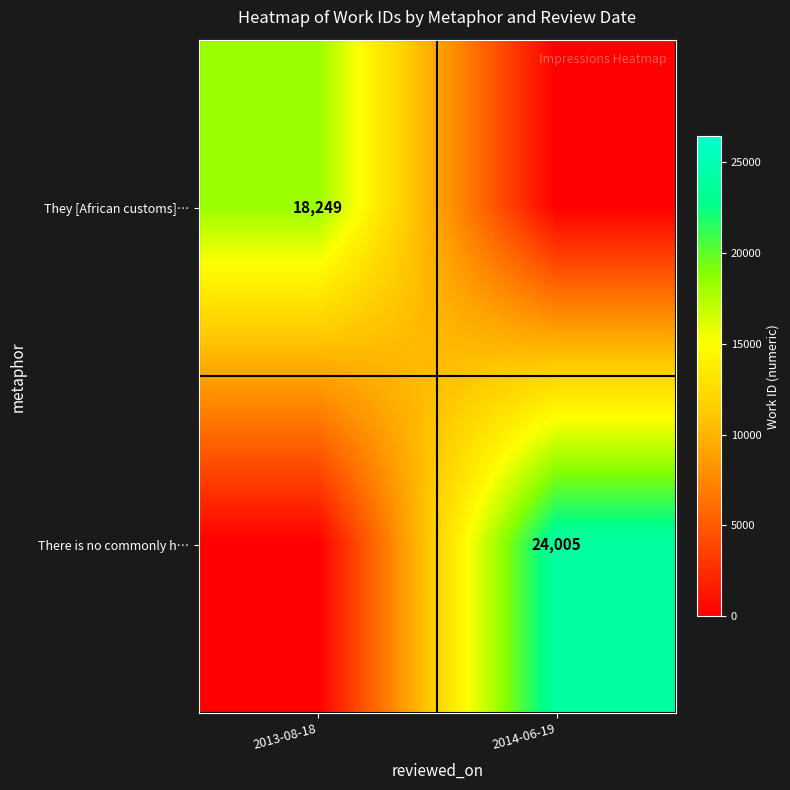

The There is no commonly h… series shows 5470 at 2014-06-19. True or false?

False